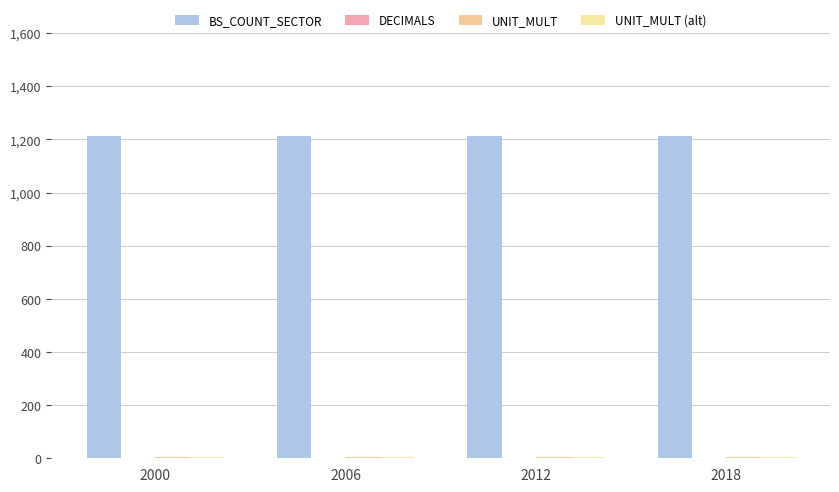

Does the chart contain stacked bars?

No